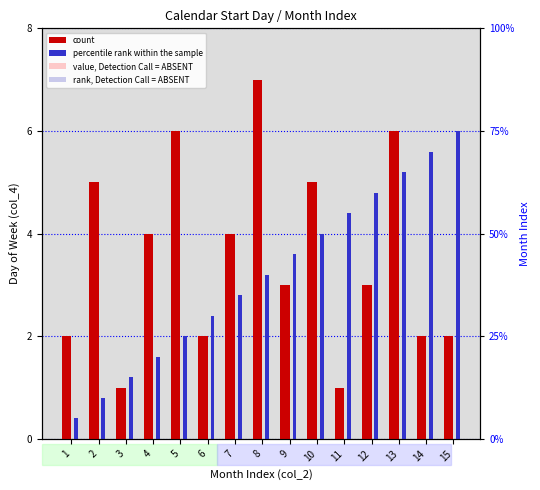

The value of count at 9 is 3.0. True or false?

True